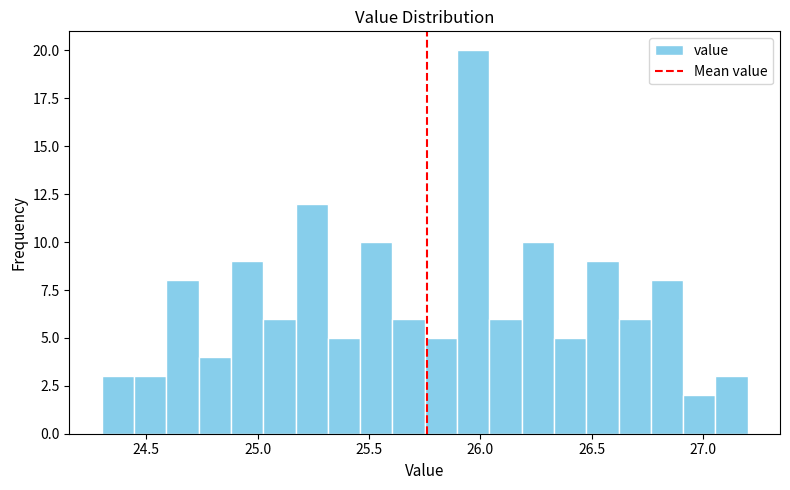

Read against the x-axis, roughly where is the centre of the tallest bar?

25.95